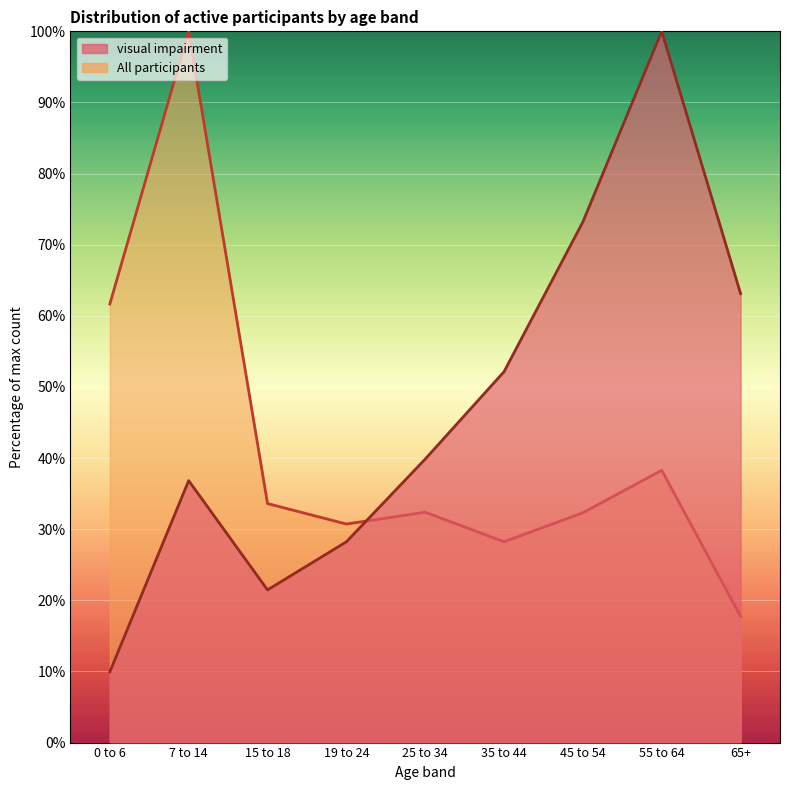

At which category does visual impairment reach its first local peak?

7 to 14